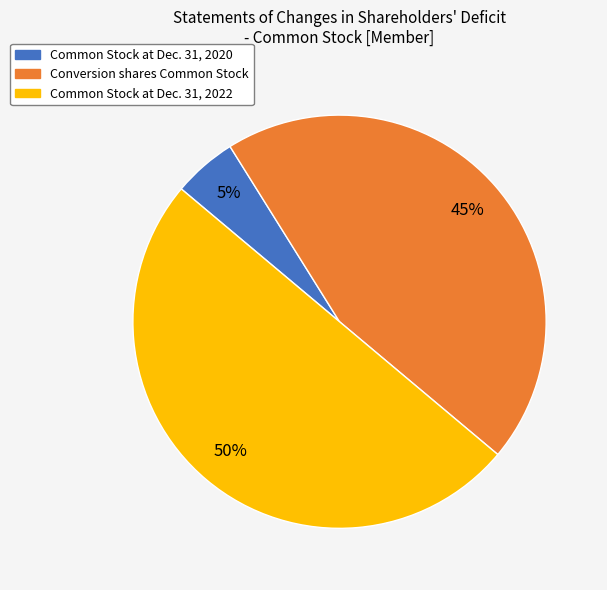

Between Common Stock at Dec. 31, 2022 and Conversion shares Common Stock, which is larger?

Common Stock at Dec. 31, 2022